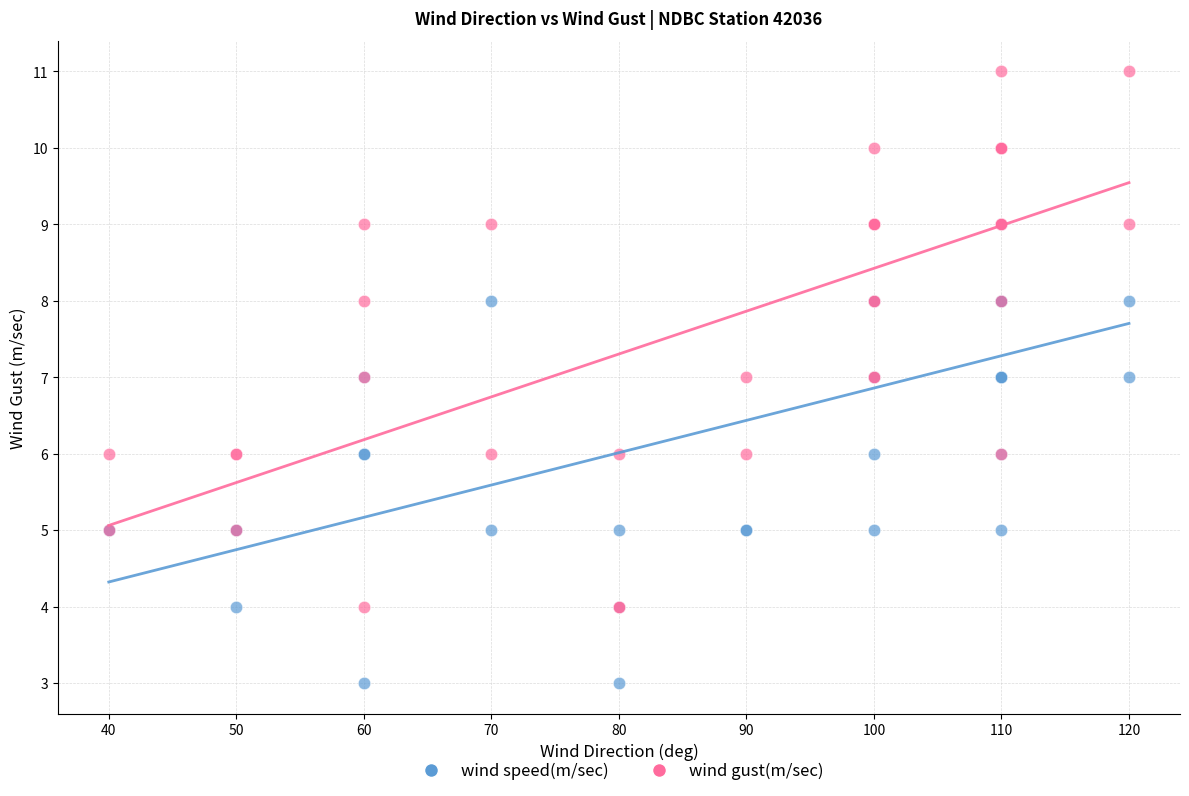

Which series reaches the minimum Y coordinate?

wind speed(m/sec)